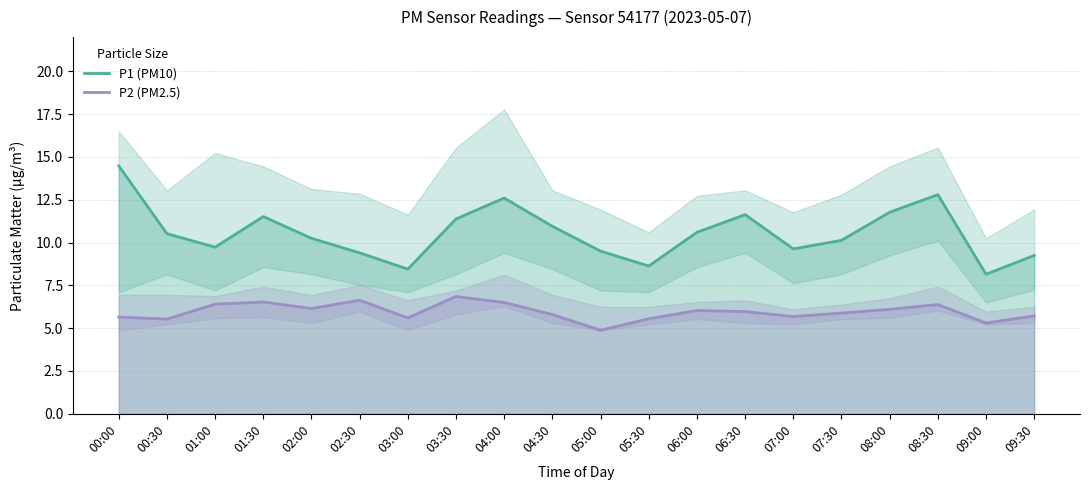

What position from the right is 01:30?

17